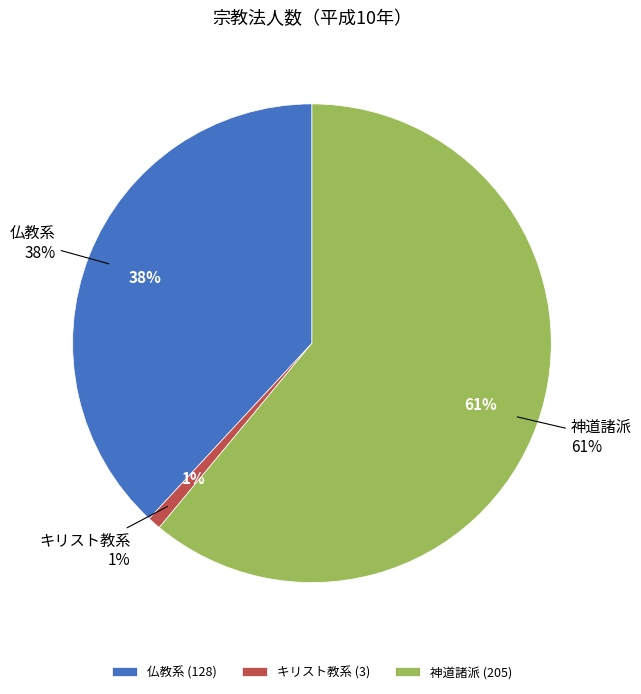

True or false: 神道諸派 accounts for 61% of the total.

True